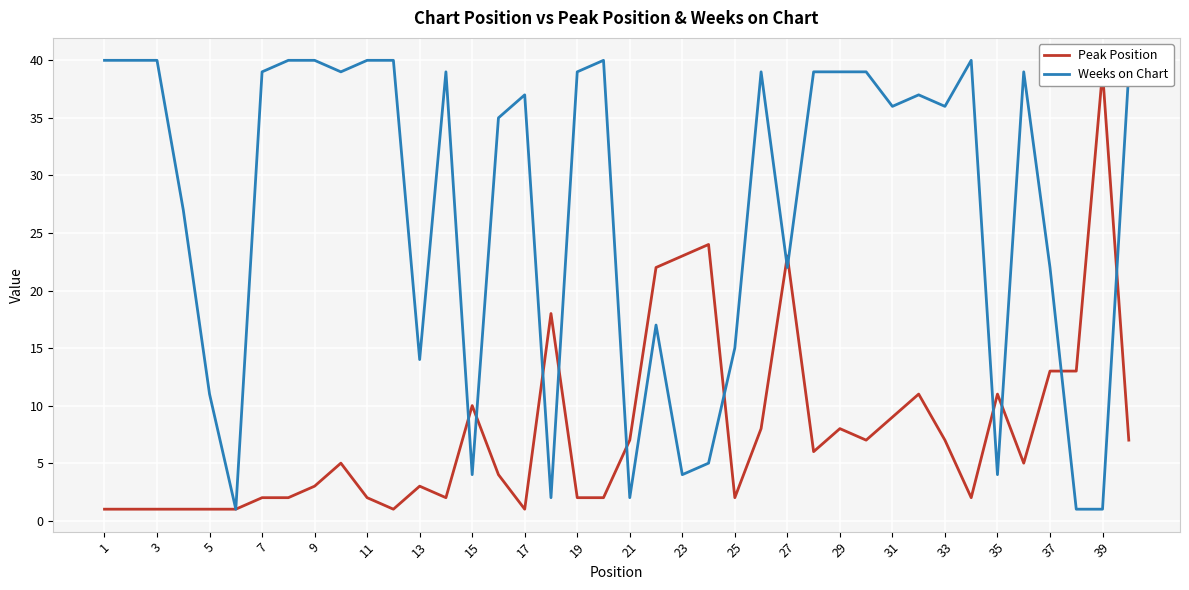

What is the sum of all Weeks on Chart values?

1083